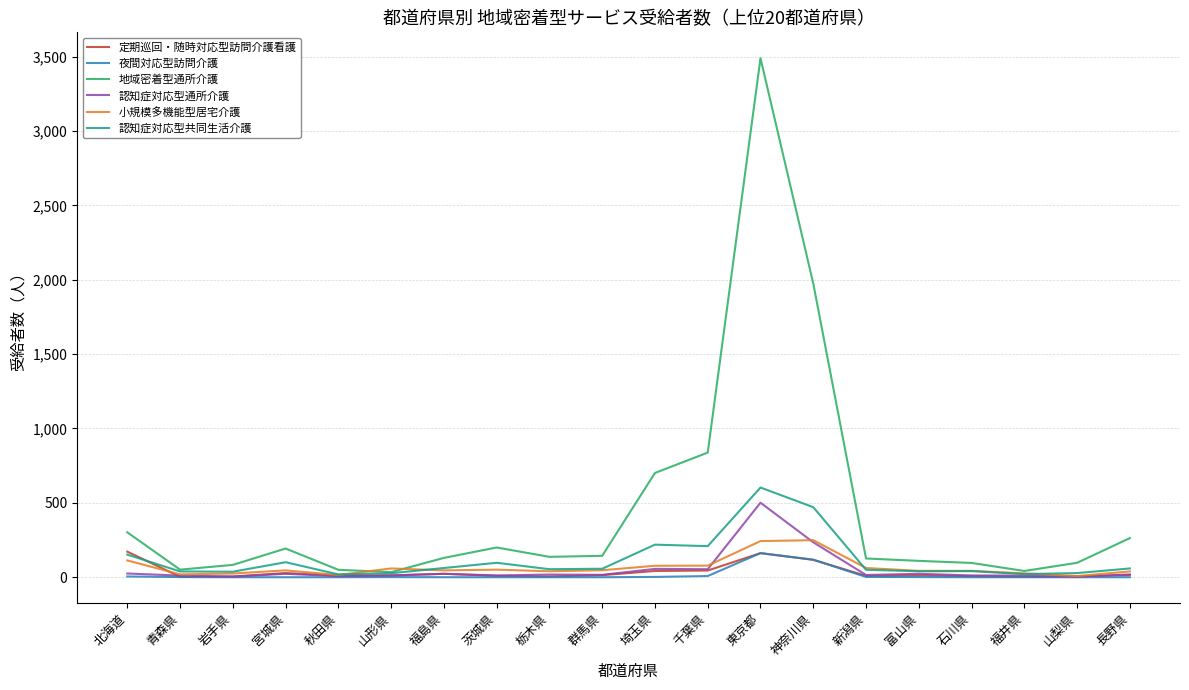

Where is the first local minimum for 地域密着型通所介護?

青森県